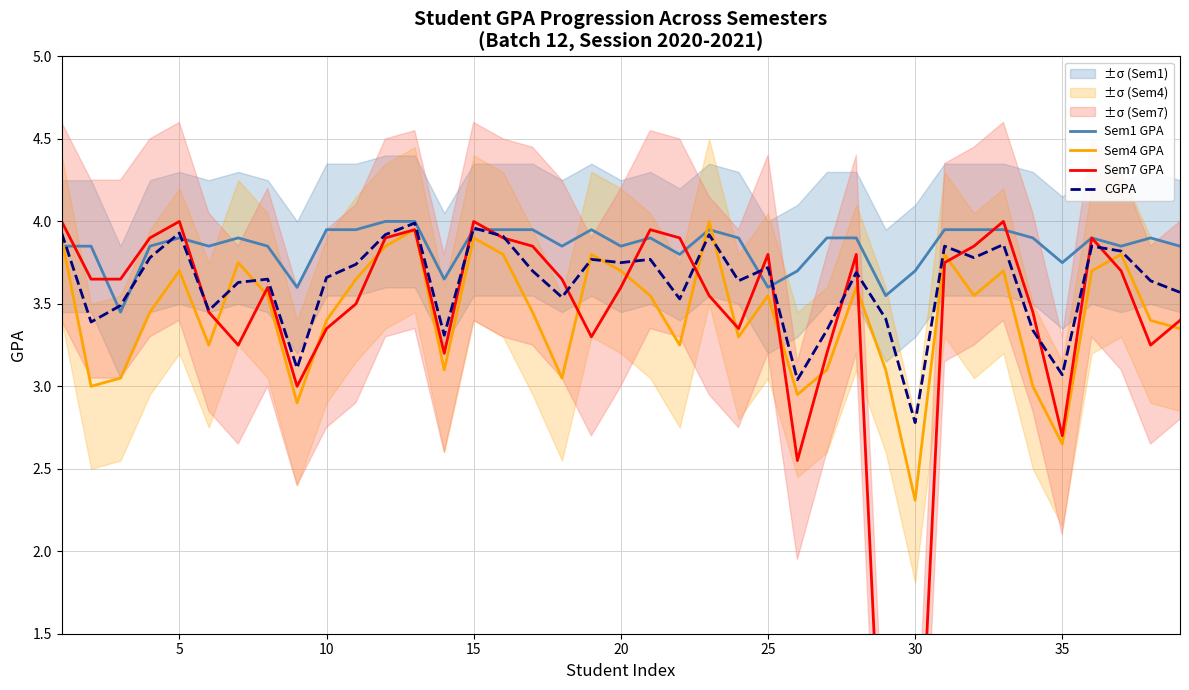

Is this an area chart (filled region under the line)?

No